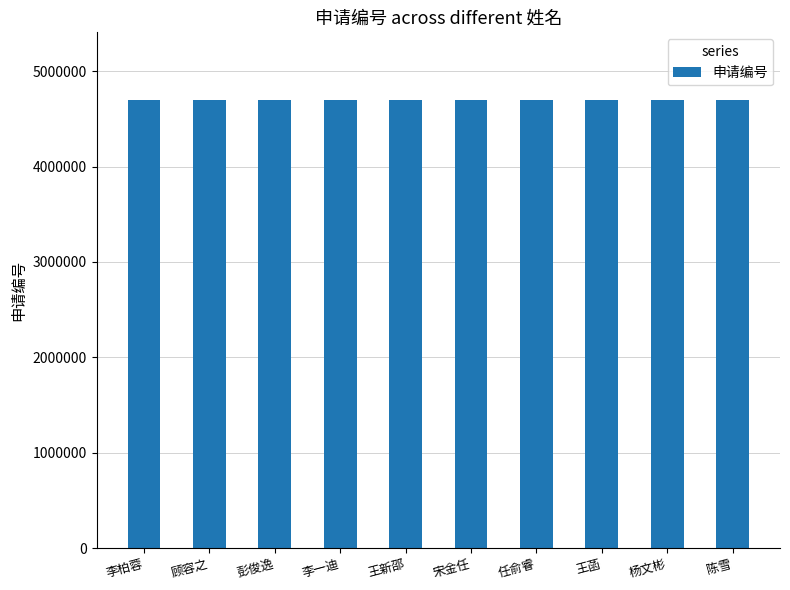

What value does the data have at 李一迪?

4700634